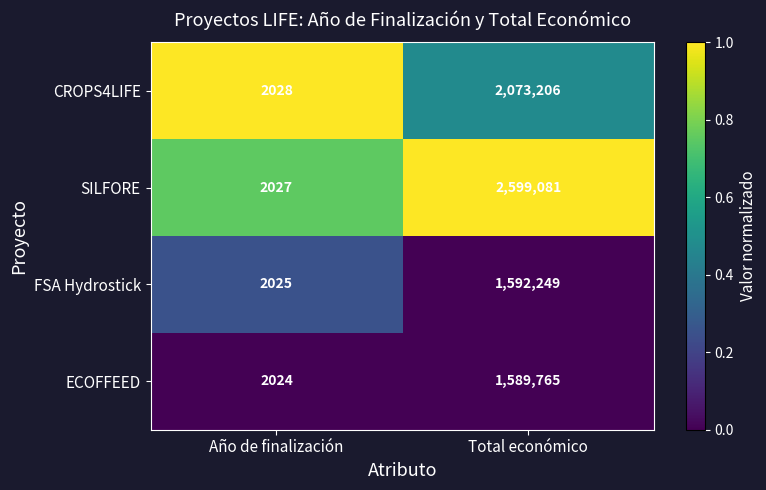

Reading right to left, transcribe all the data shown in this chart.

CROPS4LIFE: Total económico=2073206	Año de finalización=2028
SILFORE: Total económico=2599081	Año de finalización=2027
FSA Hydrostick: Total económico=1592249	Año de finalización=2025
ECOFFEED: Total económico=1589765	Año de finalización=2024